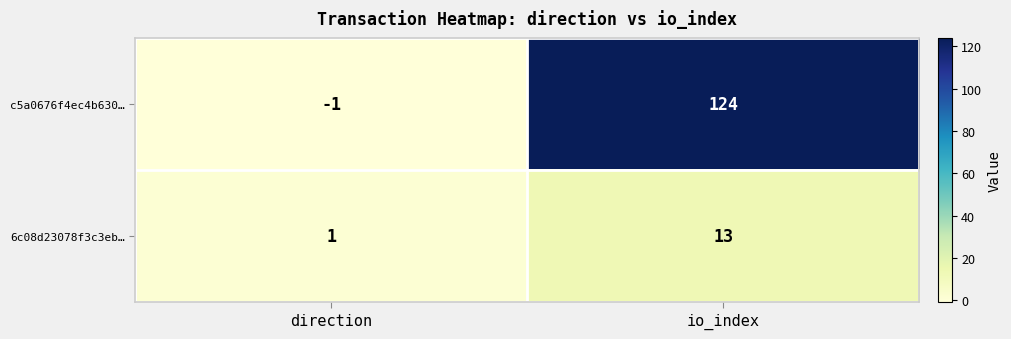

Which series has the widest spread of values?

c5a0676f4ec4b630…